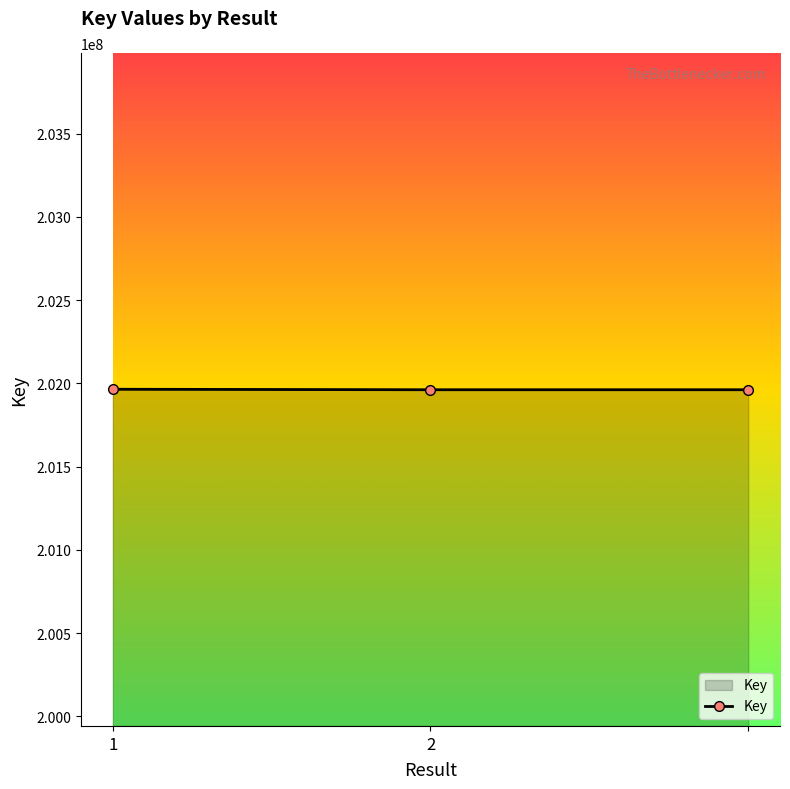

What is the sum of all values?

605886840